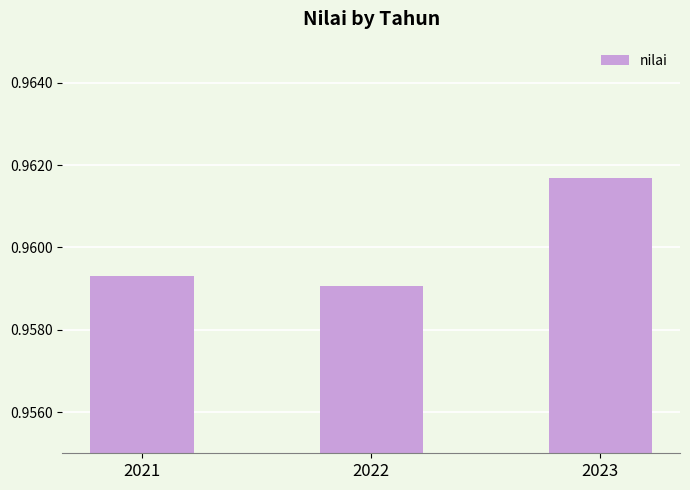

List the labels in order of value, smallest first.

2022, 2021, 2023